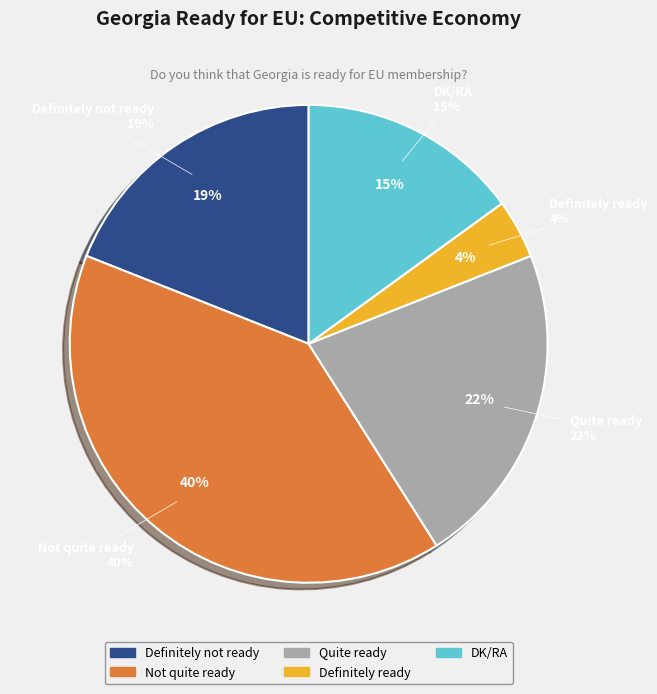

What is the ratio of the value at DK/RA to the value at Quite ready?

0.7